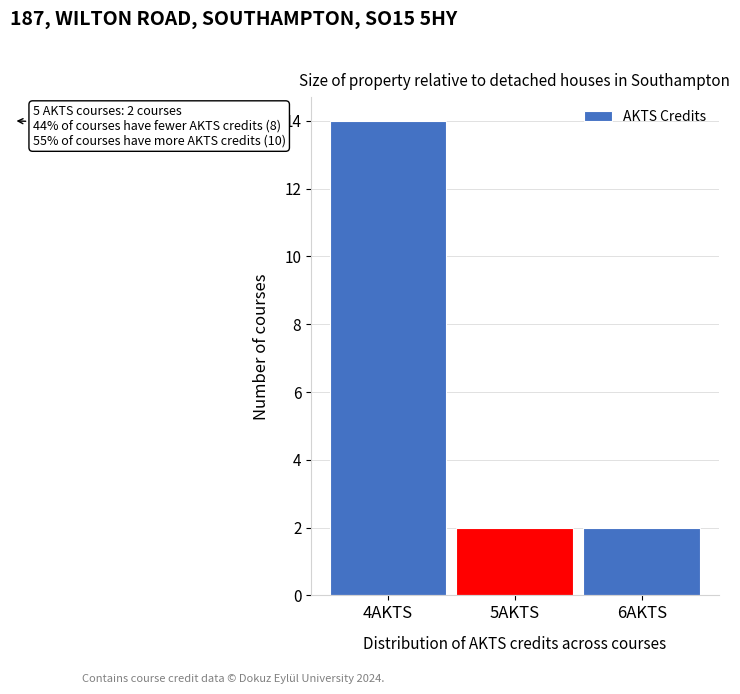

Over which range of the x-axis is the bar tallest?

3.5 to 4.5